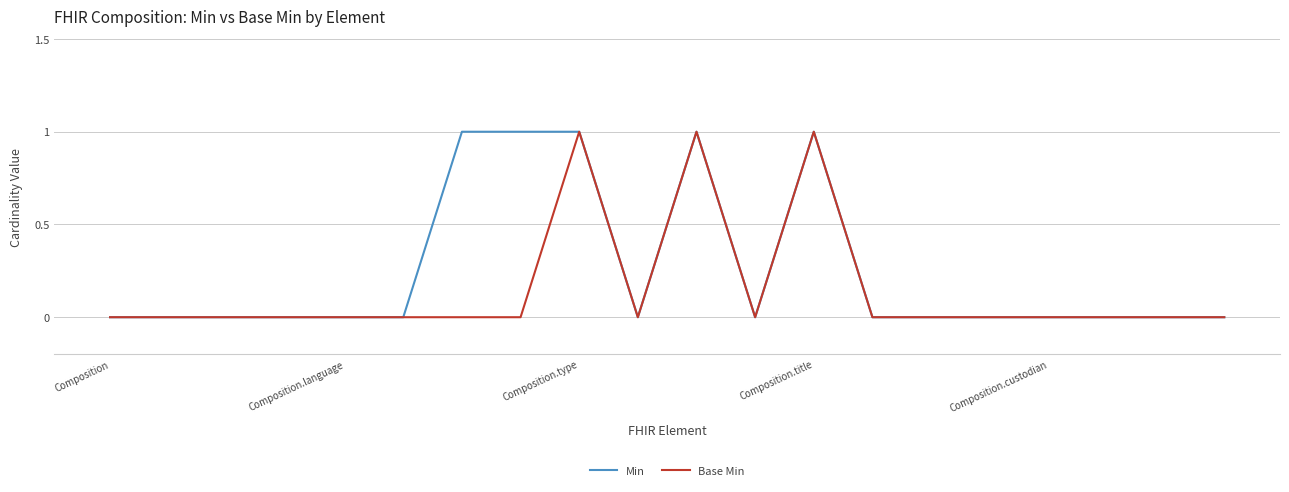

Which series has the largest total across all categories?

Min